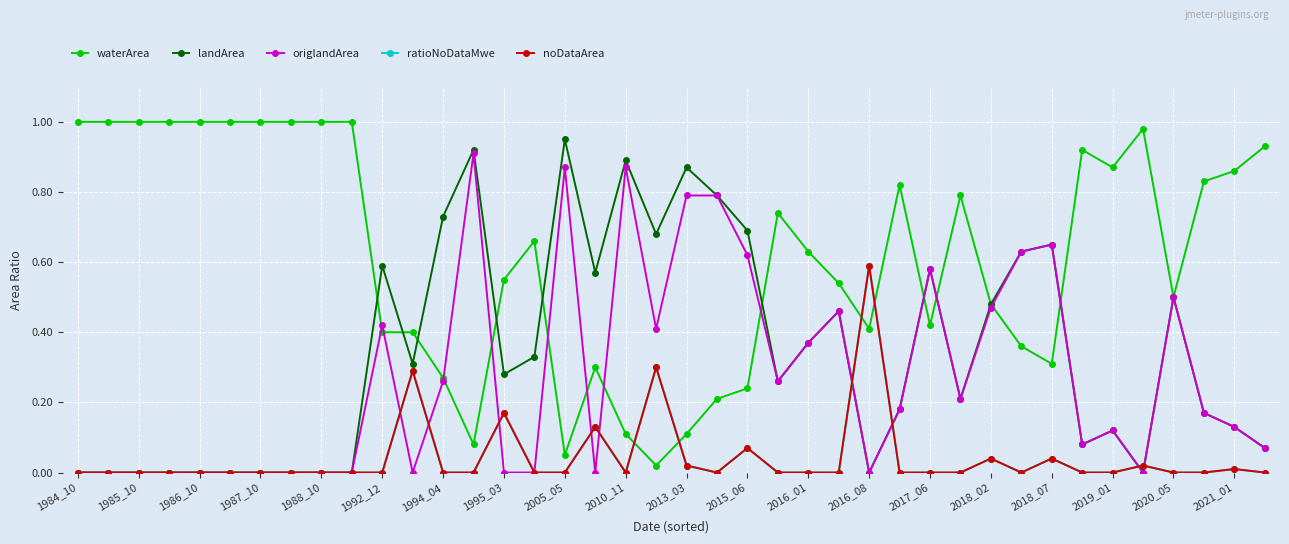

Which category has the highest value across all series?

1984_10